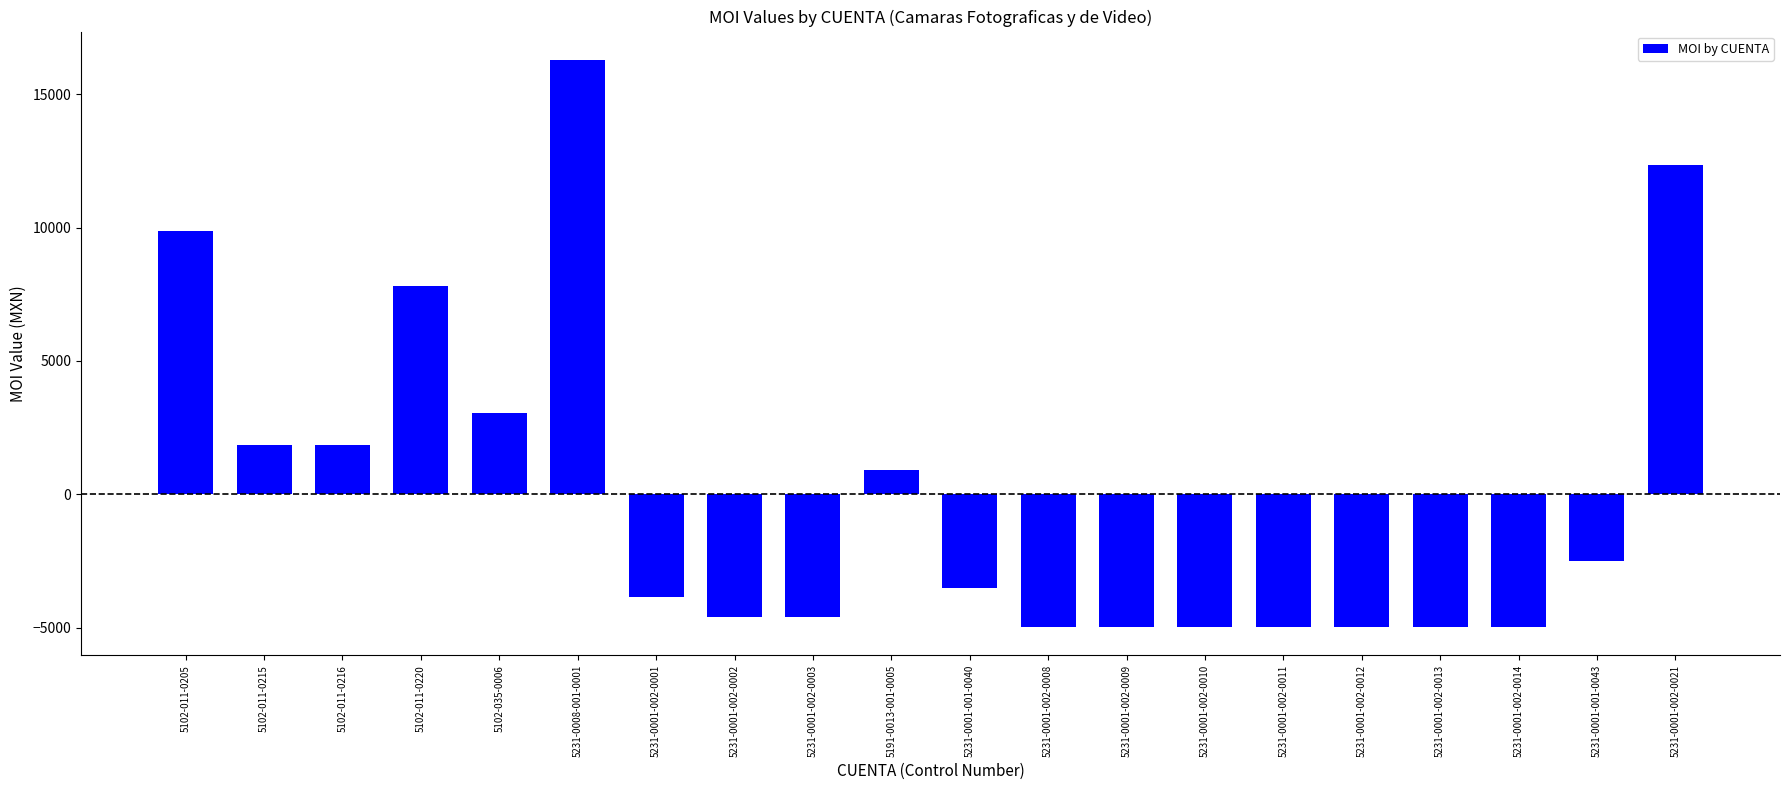

Does the chart contain any negative values?

Yes